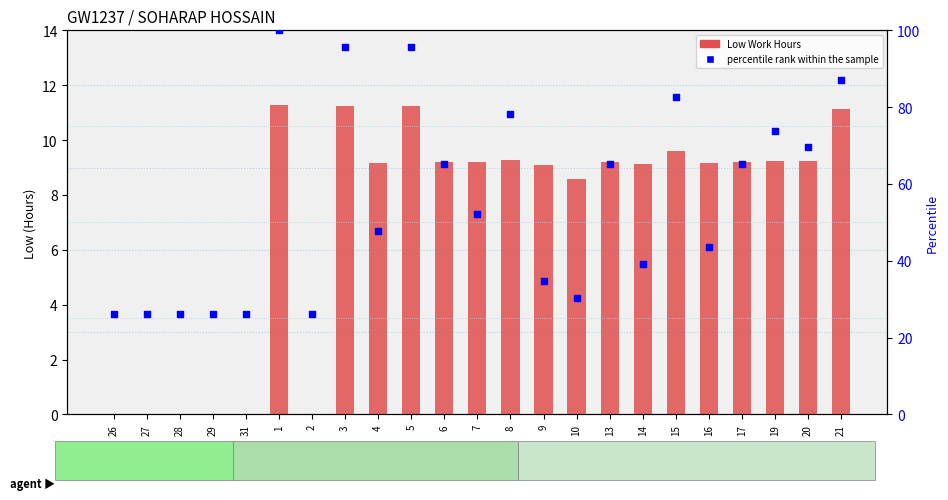

Is the value of Low (Work Hours) at 2 greater than the value of percentile rank within the sample at 14?

No